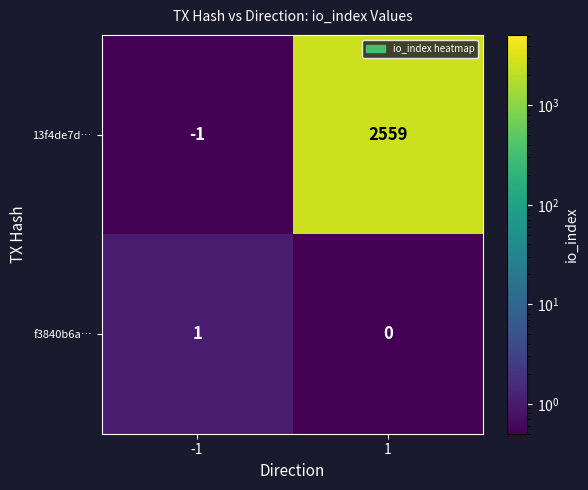

At 1, list the series in order from largest to smallest.

13f4de7d…, f3840b6a…